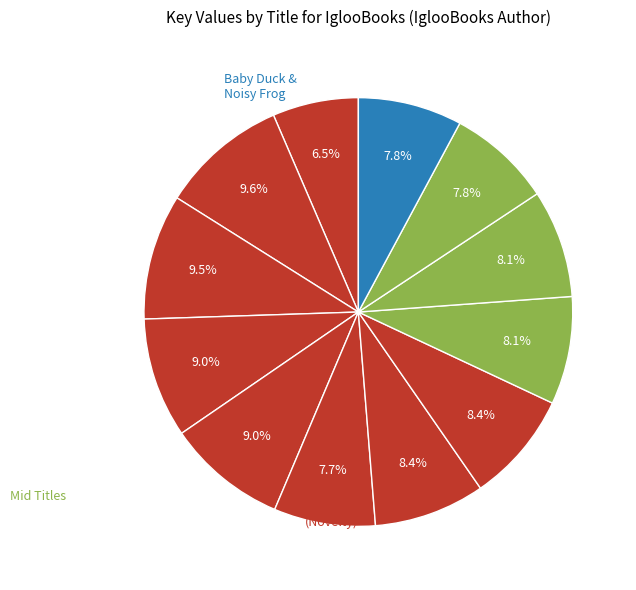

How many slices are in this pie chart?

12